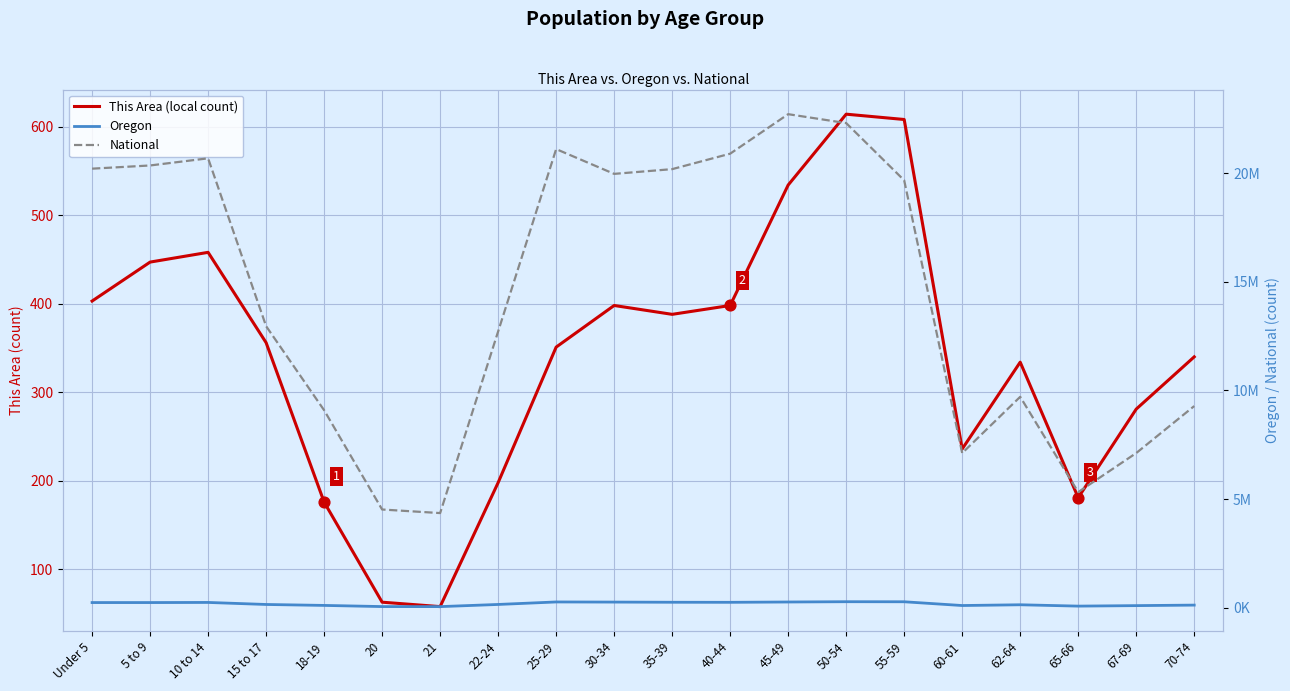

At which category is the sum across all series the highest?

45-49